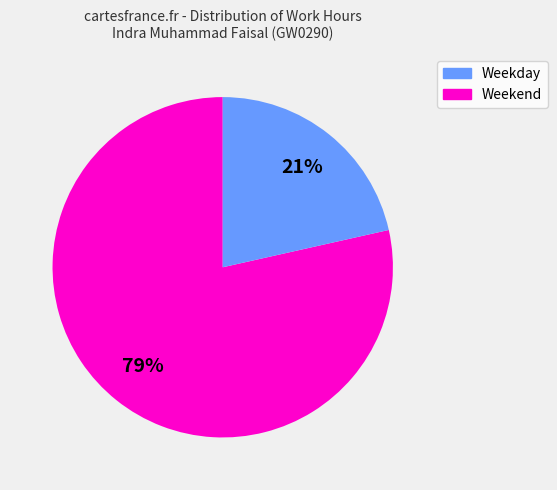

Does any single category account for the majority?

Yes